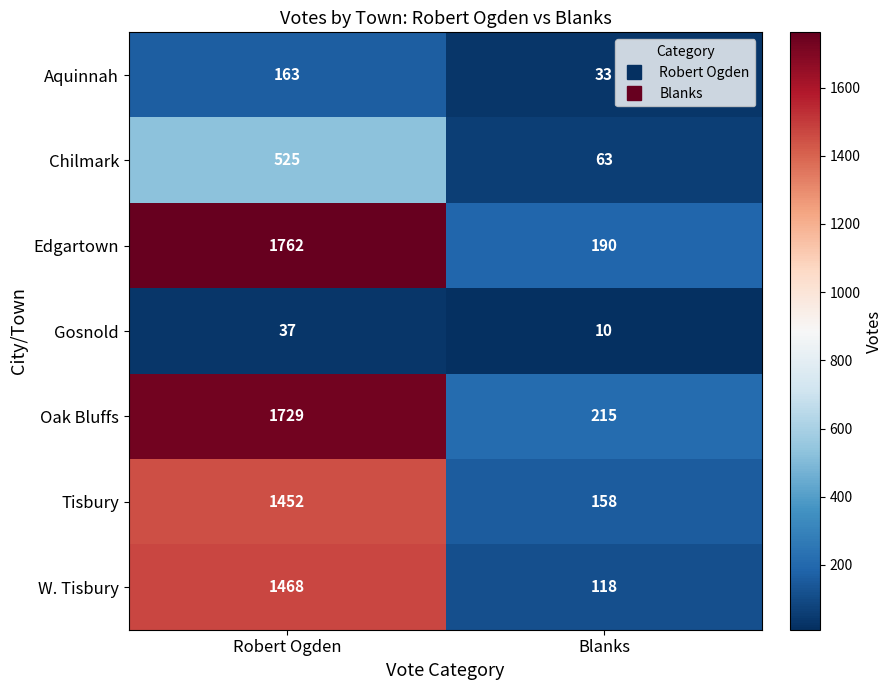

The W. Tisbury series shows 1966 at Robert Ogden. True or false?

False